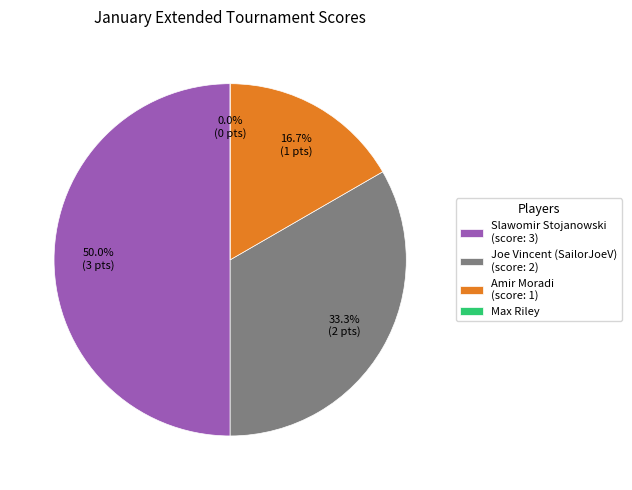

How many slices are in this pie chart?

4